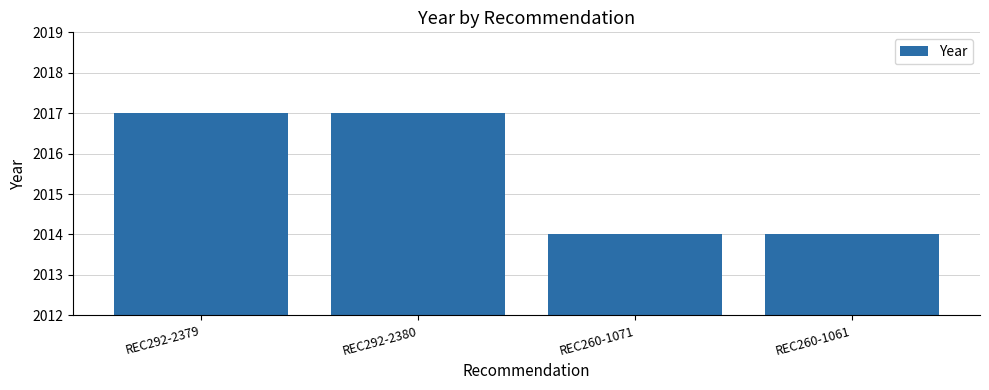

Reading left to right, extract all data points from this chart.

2017	2017	2014	2014